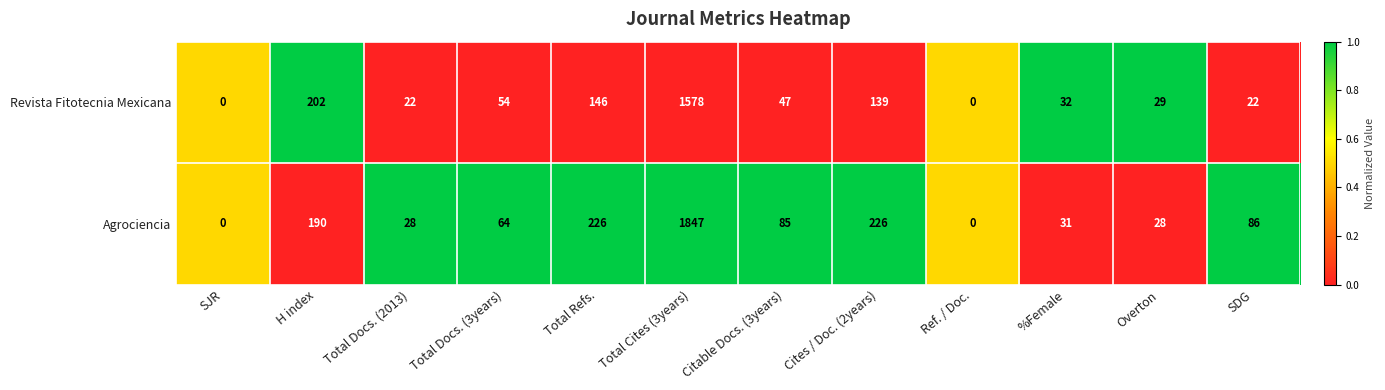

True or false: Revista Fitotecnia Mexicana has a value of 47 at Citable Docs. (3years).

True